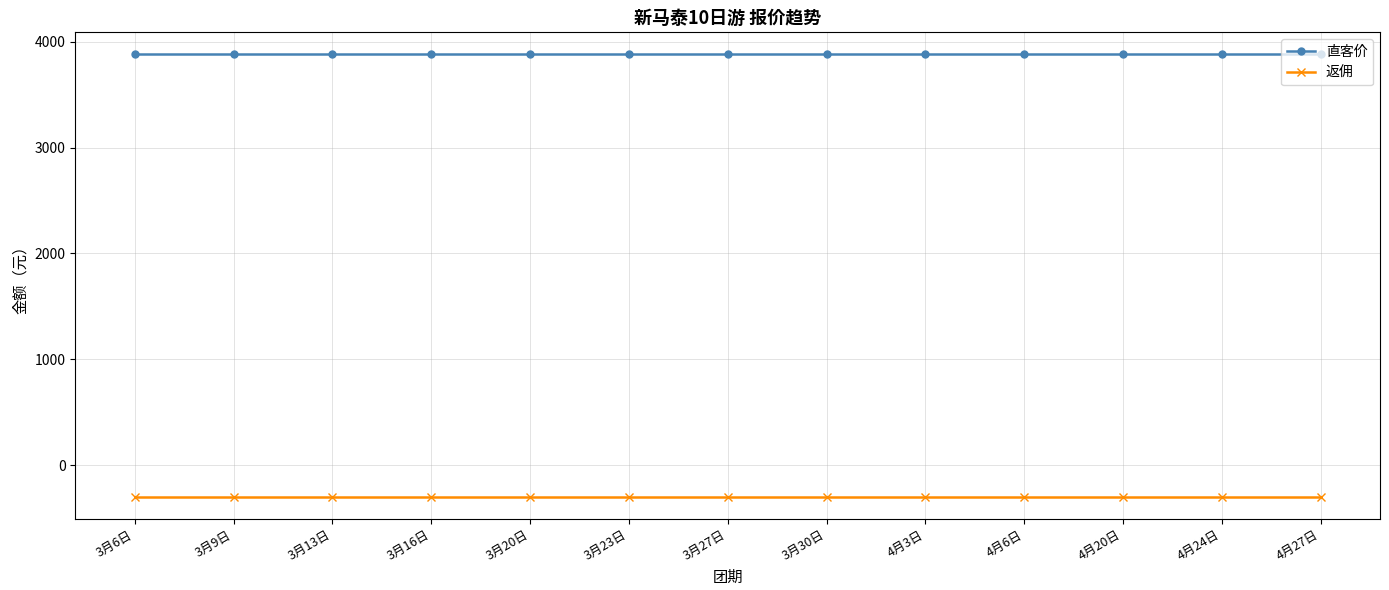

What is the total value across all series at 3月30日?

3580